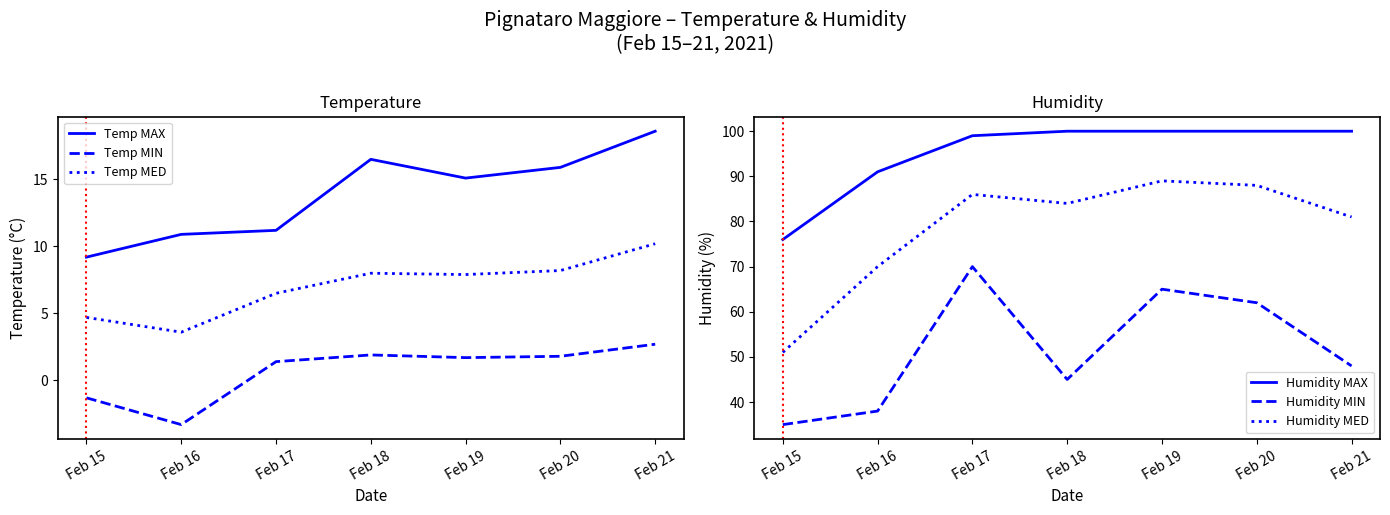

What is the difference between the highest and lowest values at Feb 21?

97.3